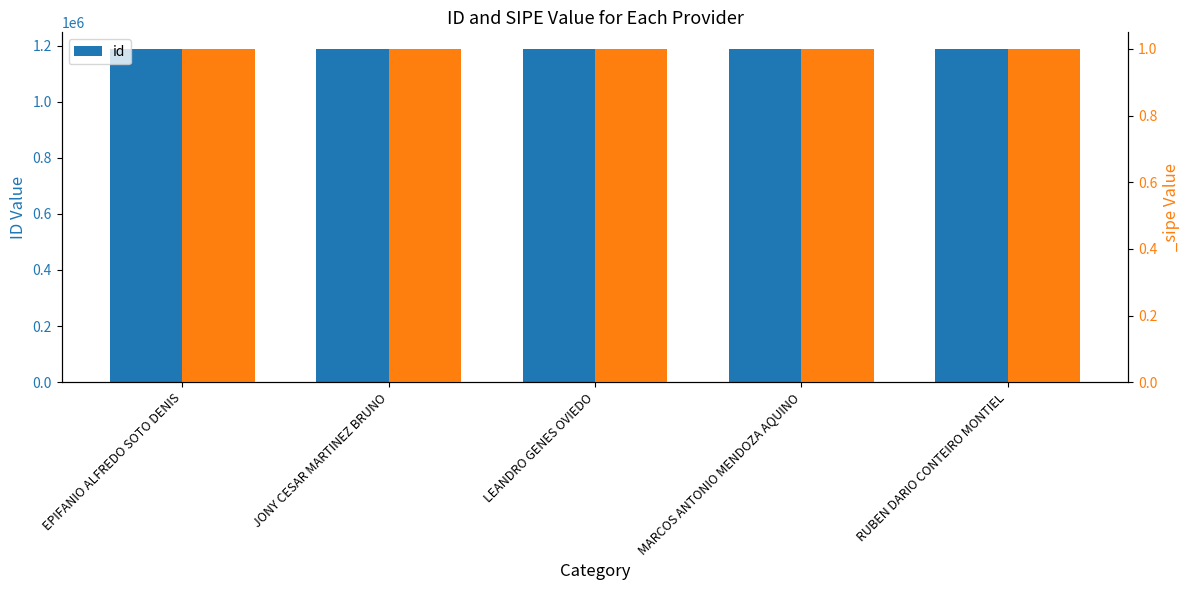

Which category has the lowest value across all series?

JONY CESAR MARTINEZ BRUNO